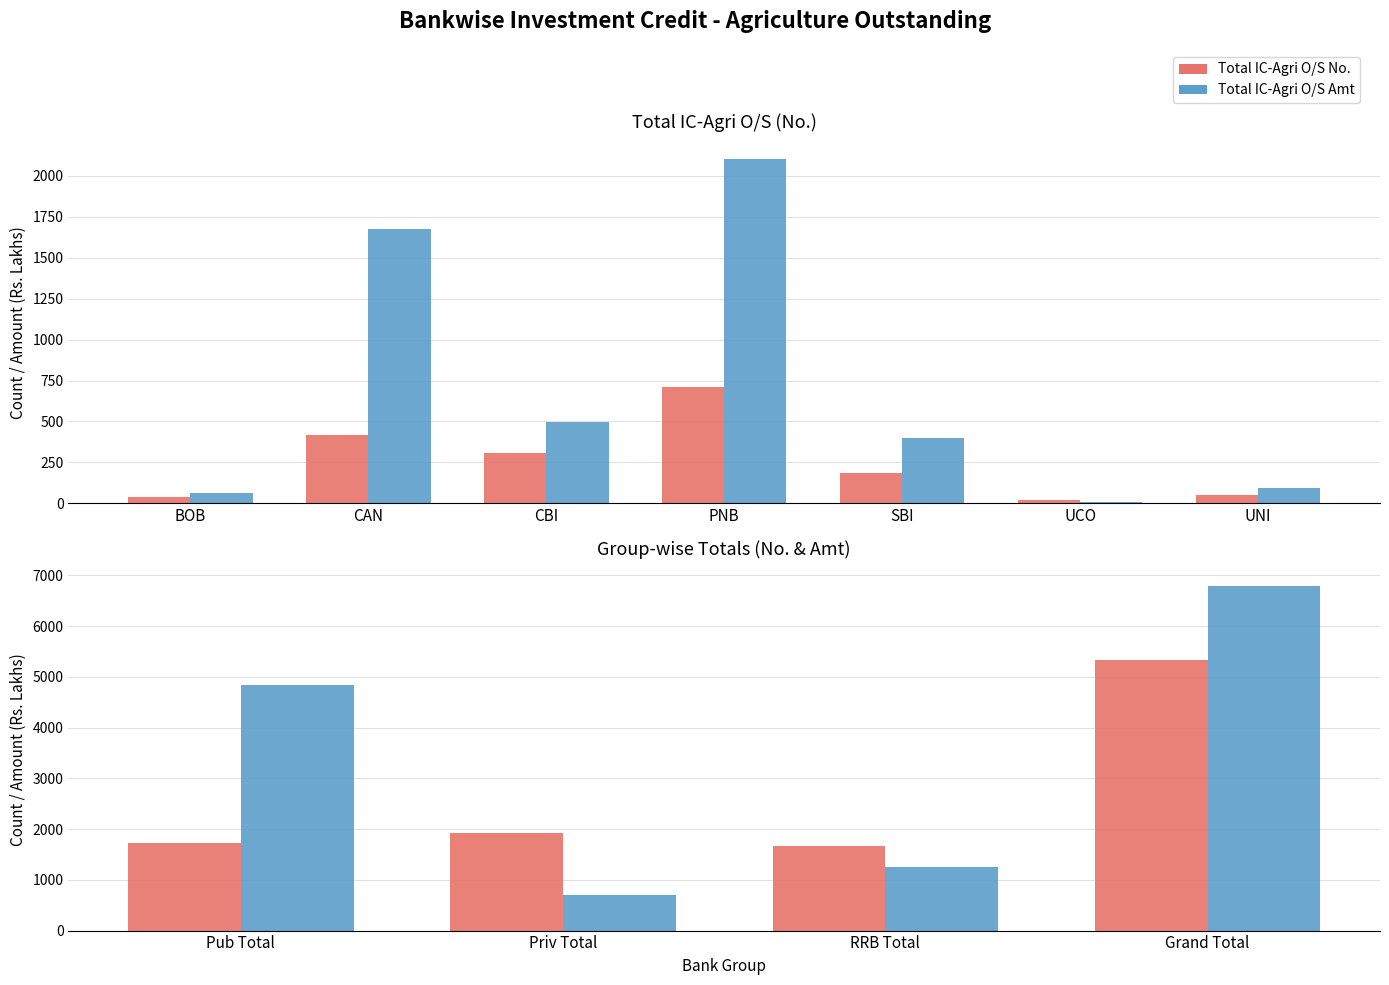

List the series in order of their overall mean, highest first.

Total IC-Agri O/S Amt, Total IC-Agri O/S No.